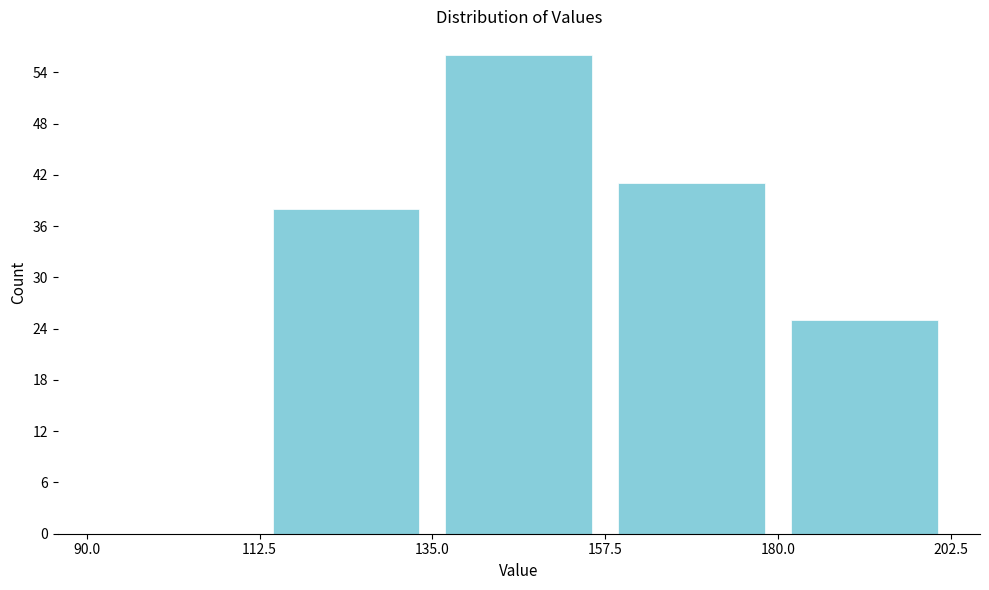

Which range on the x-axis has the tallest bar?

135.0 to 157.5